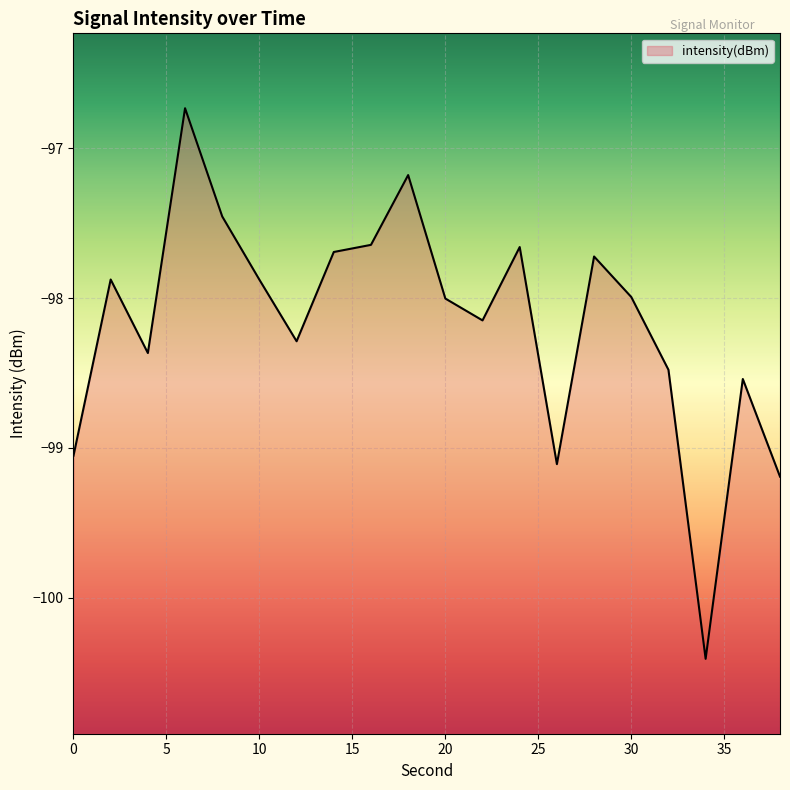

Reading right to left, list all the values displayed in this chart.

-99.2	-98.5	-100.4	-98.5	-98.0	-97.7	-99.1	-97.7	-98.1	-98.0	-97.2	-97.6	-97.7	-98.3	-97.9	-97.5	-96.7	-98.4	-97.9	-99.1